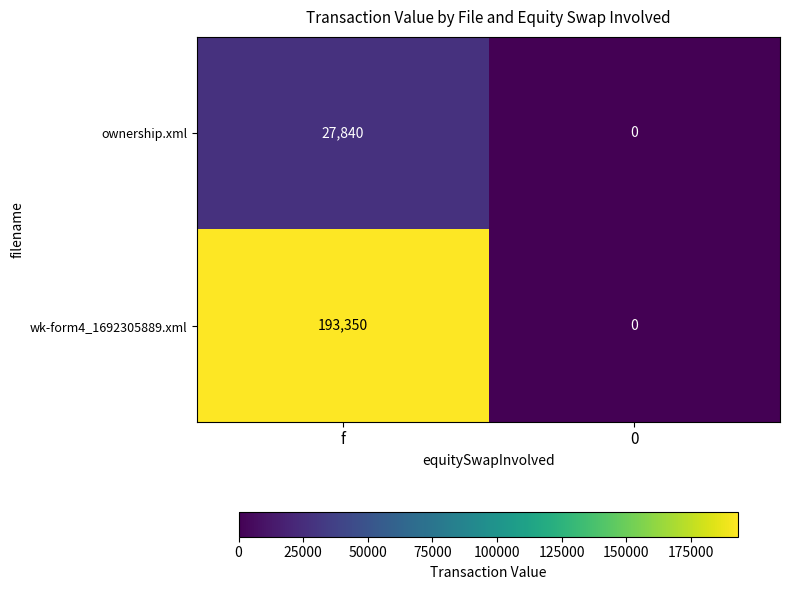

The value of wk-form4_1692305889.xml at 0 is 0. True or false?

True